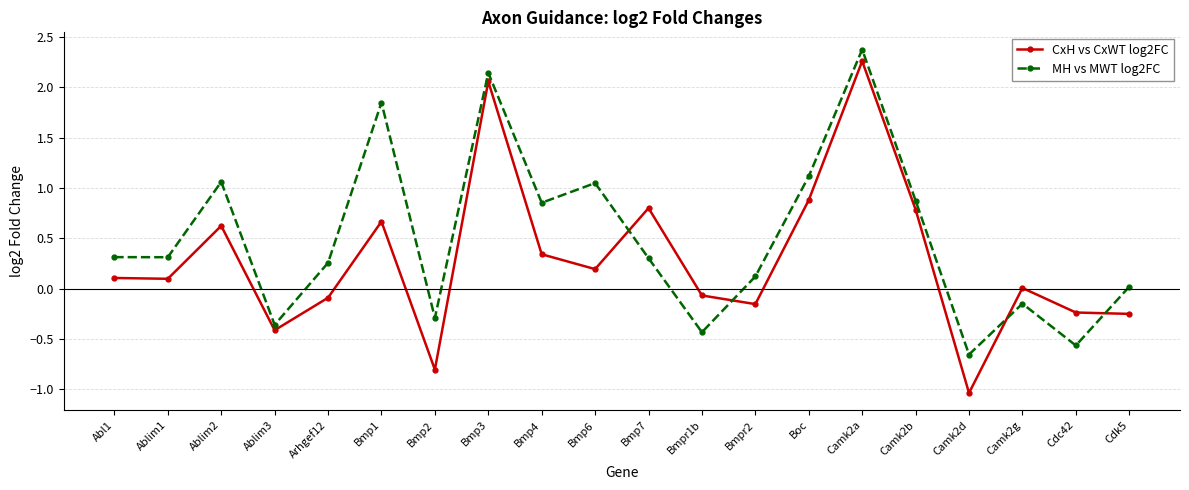

What is the greatest value displayed?

2.4